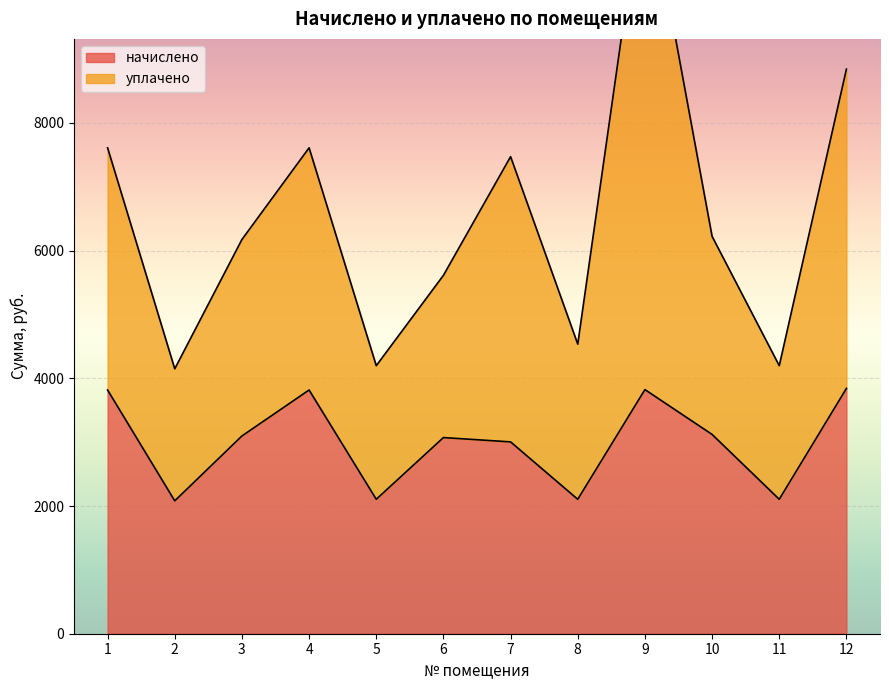

At which category does the data reach its first local peak?

4